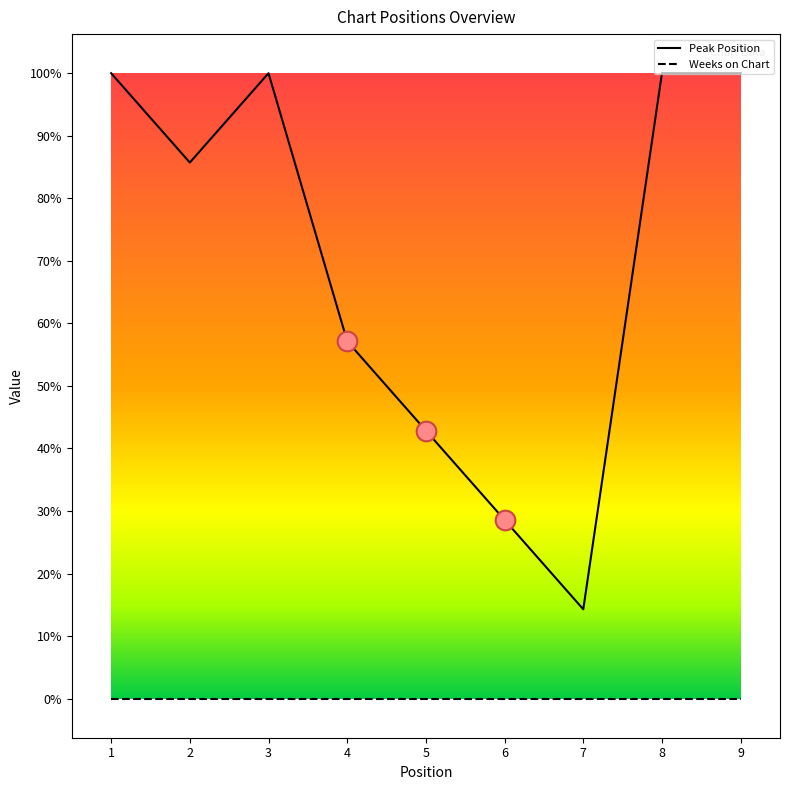

At which category is the sum across all series the highest?

1